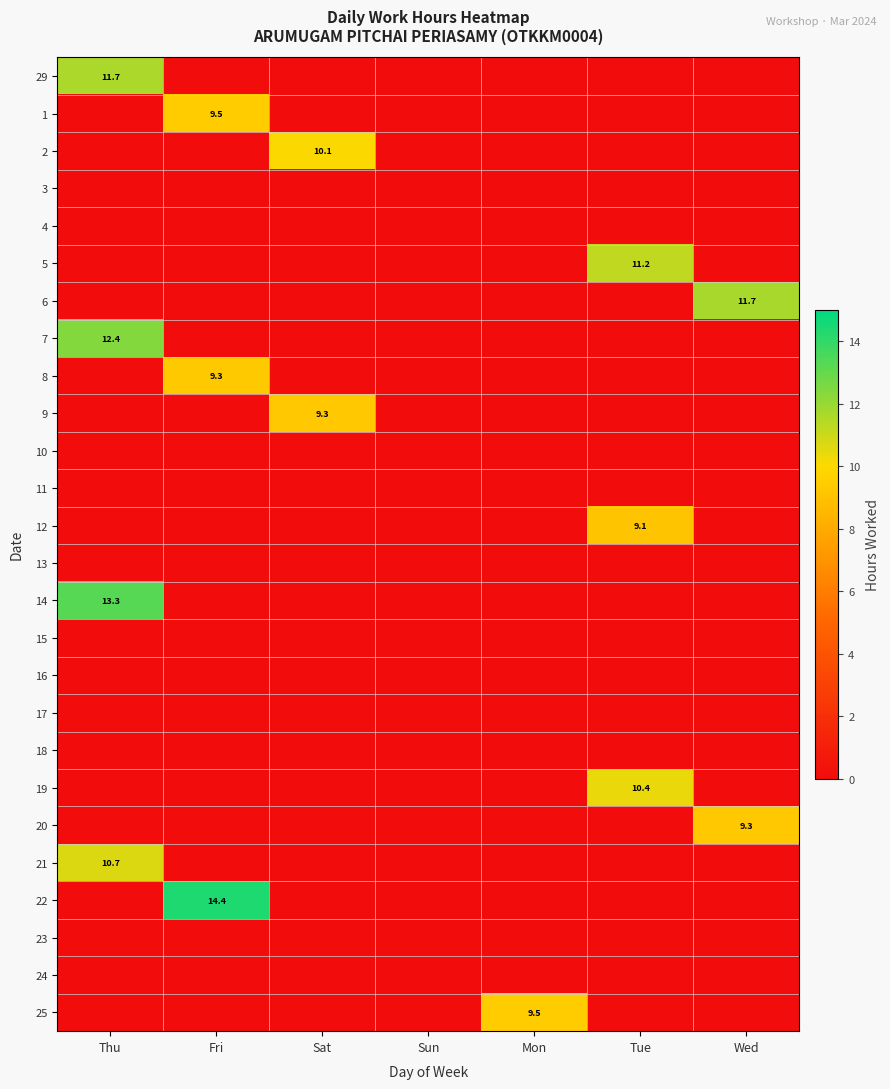

True or false: 25 has a value of 9.5 at Mon.

True